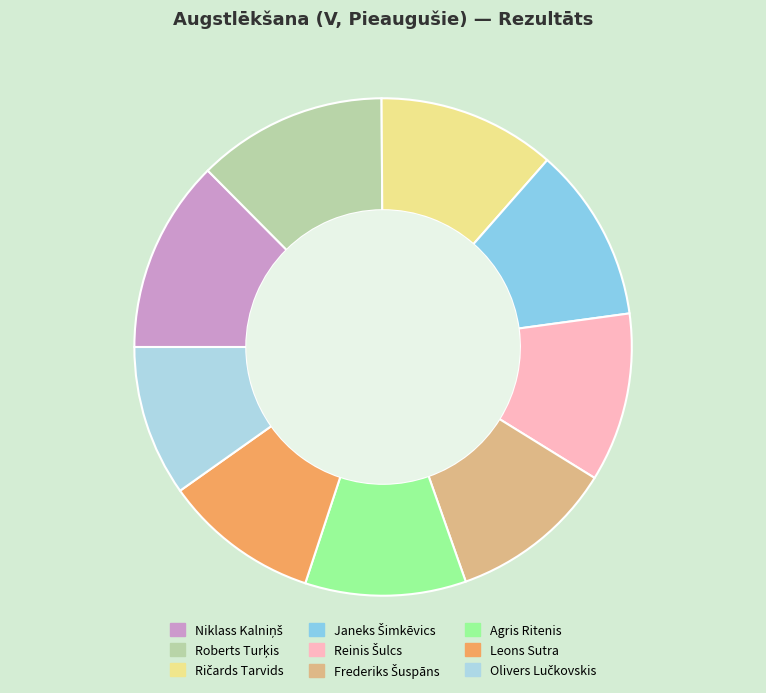

How many segments does this pie chart have?

9